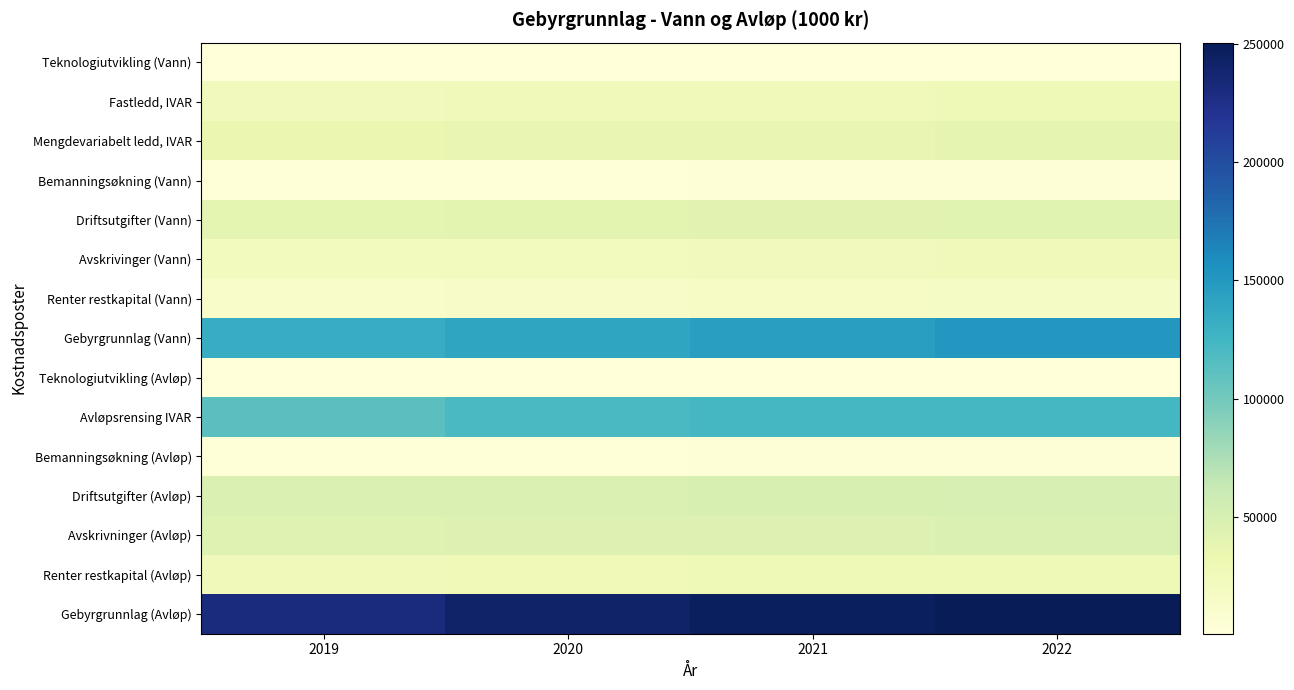

Between 2020 and 2021, which is larger?

2020